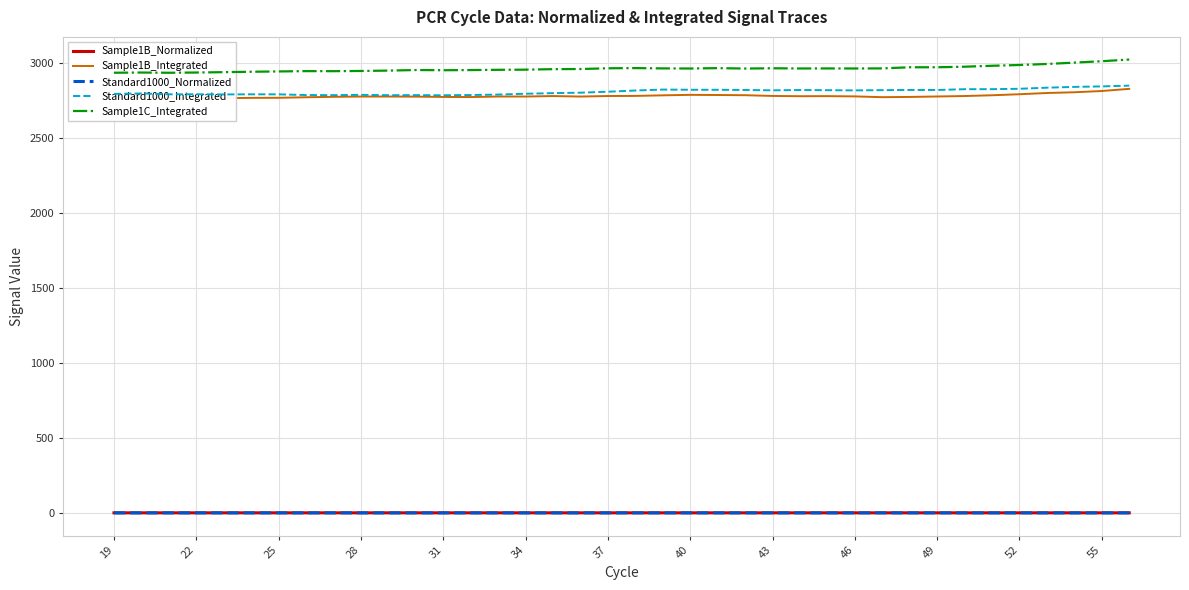

True or false: Sample1C_Integrated and Sample1B_Normalized intersect in this chart.

False